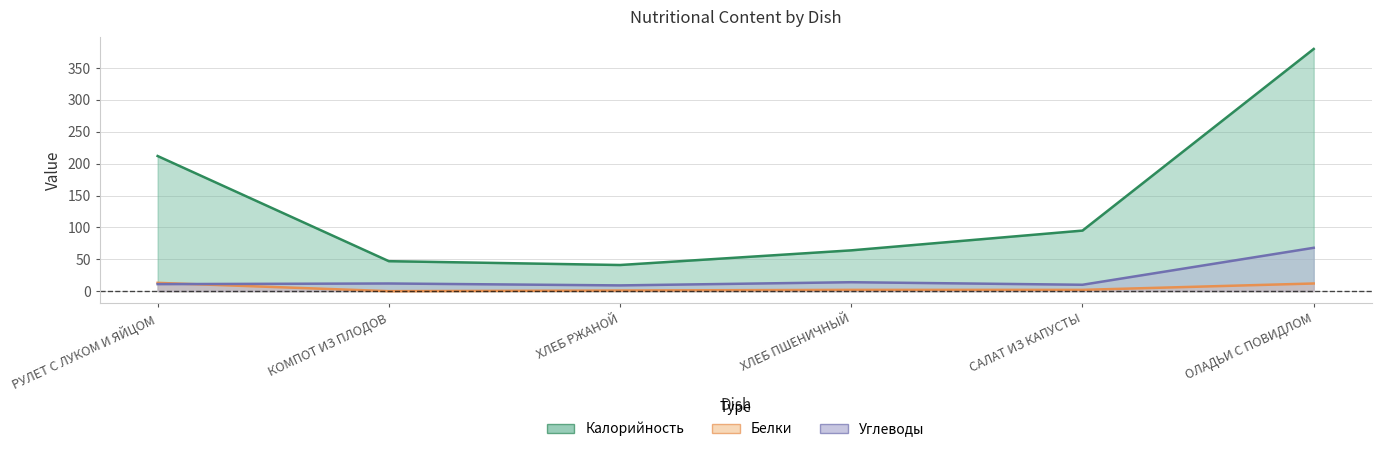

What are all the series names shown in the legend?

Калорийность, Белки, Углеводы